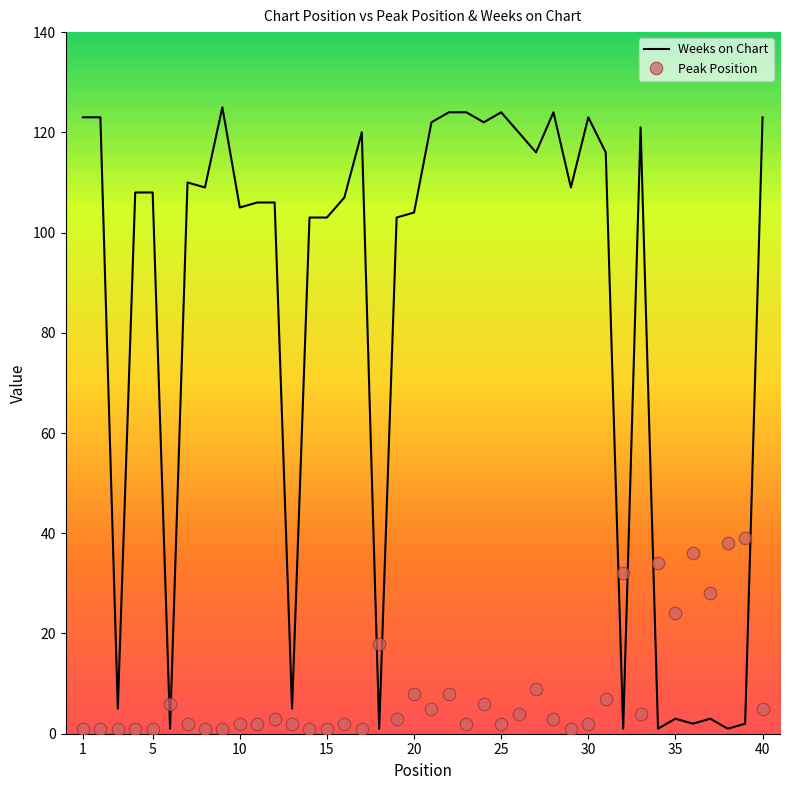

How many intersections are there between Peak Position and Weeks on Chart?

8